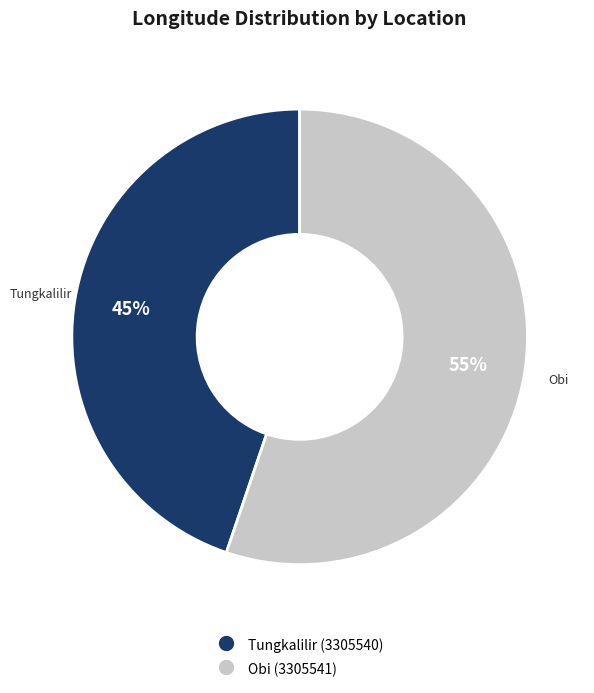

Which category has the smallest portion of the pie?

Tungkalilir (3305540)